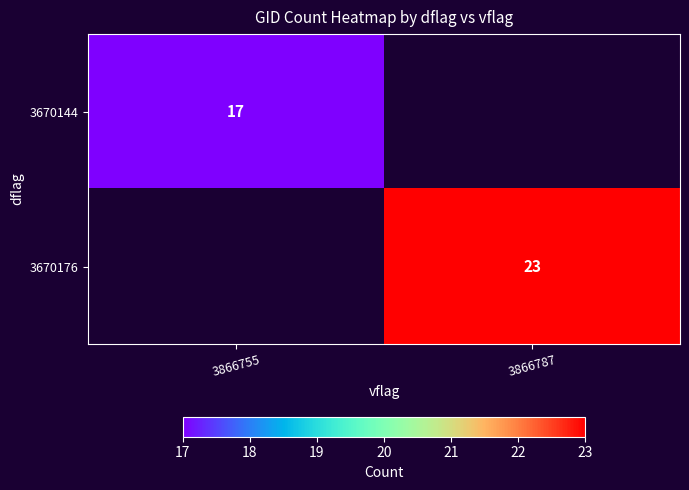

The 3670176 series shows 23 at 3866787. True or false?

True